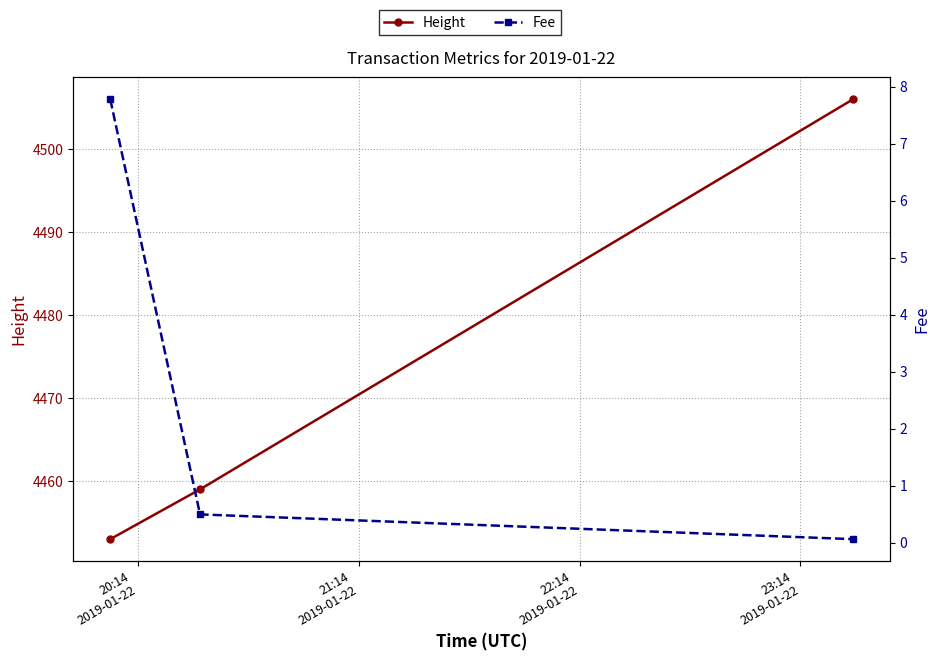

What is the label of the 1st point from the left?

20:14
2019-01-22